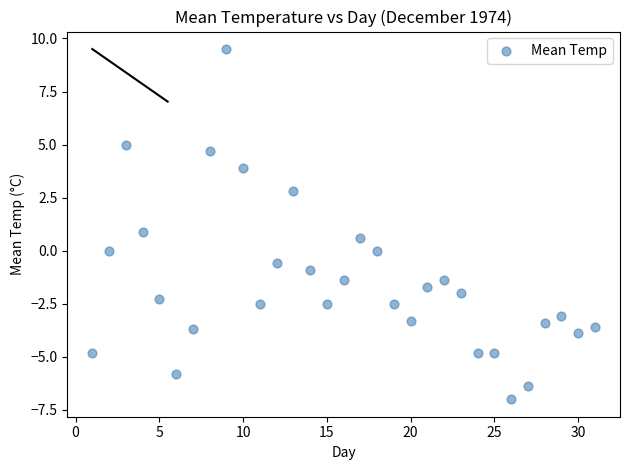

What is the range of X values (max minus min)?

30.0